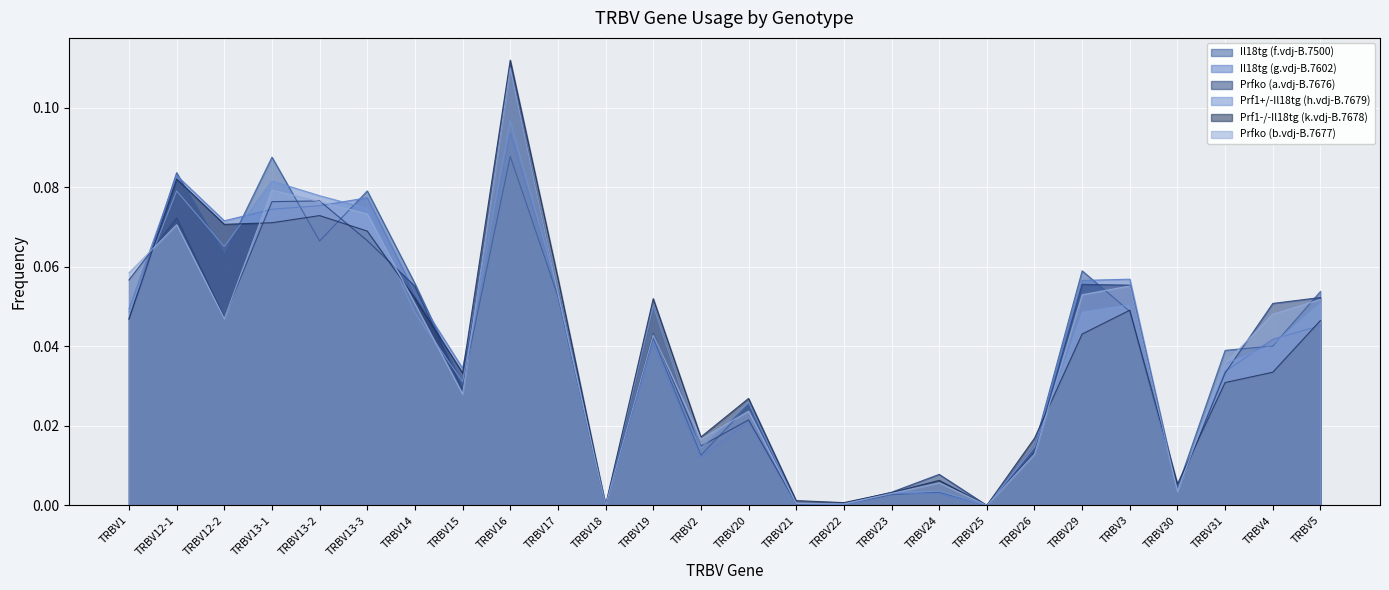

True or false: Prfko (b.vdj-B.7677) and Il18tg (f.vdj-B.7500) cross at least once.

True